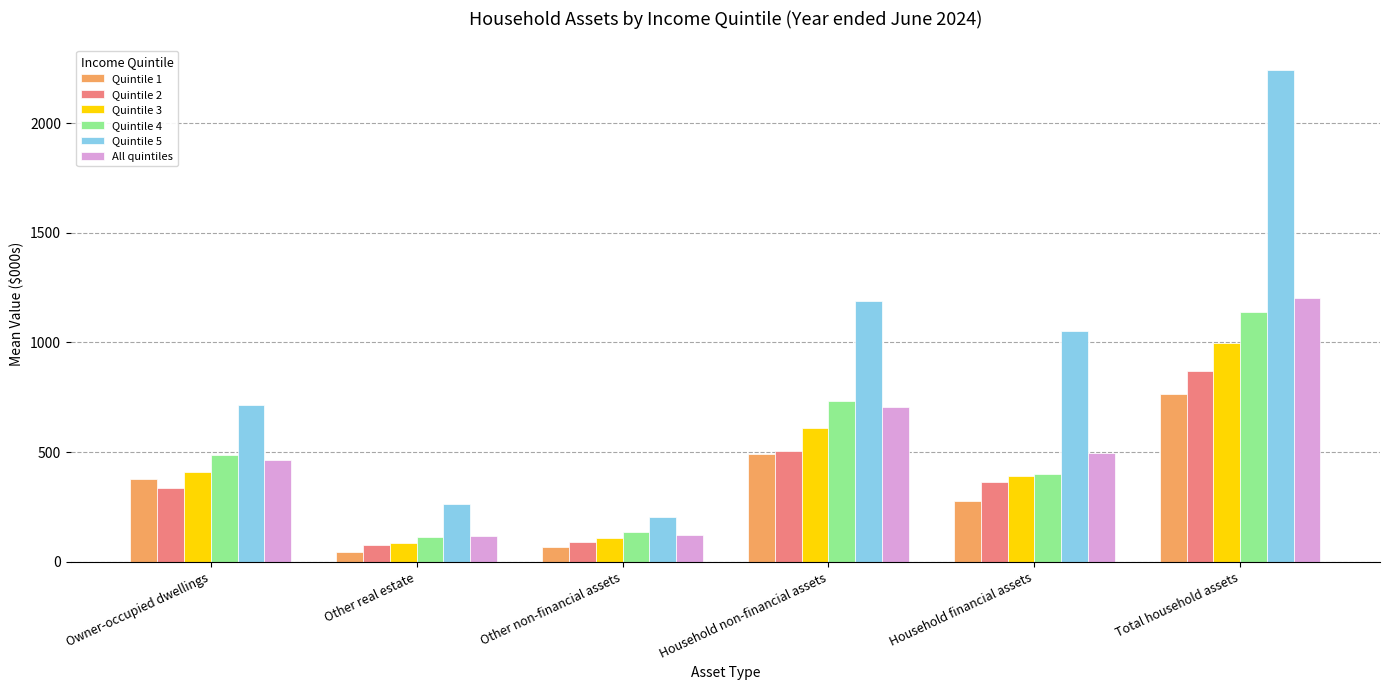

Which category has the highest value in the Quintile 2 series?

Total household assets